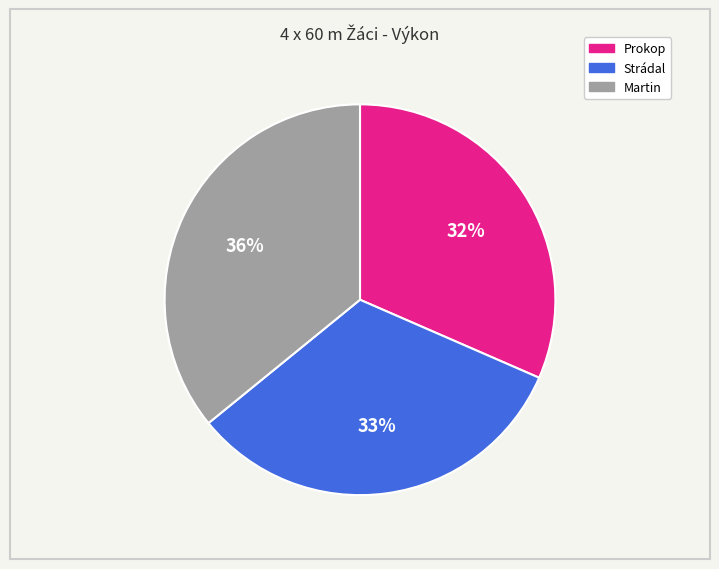

How many slices are in this pie chart?

3